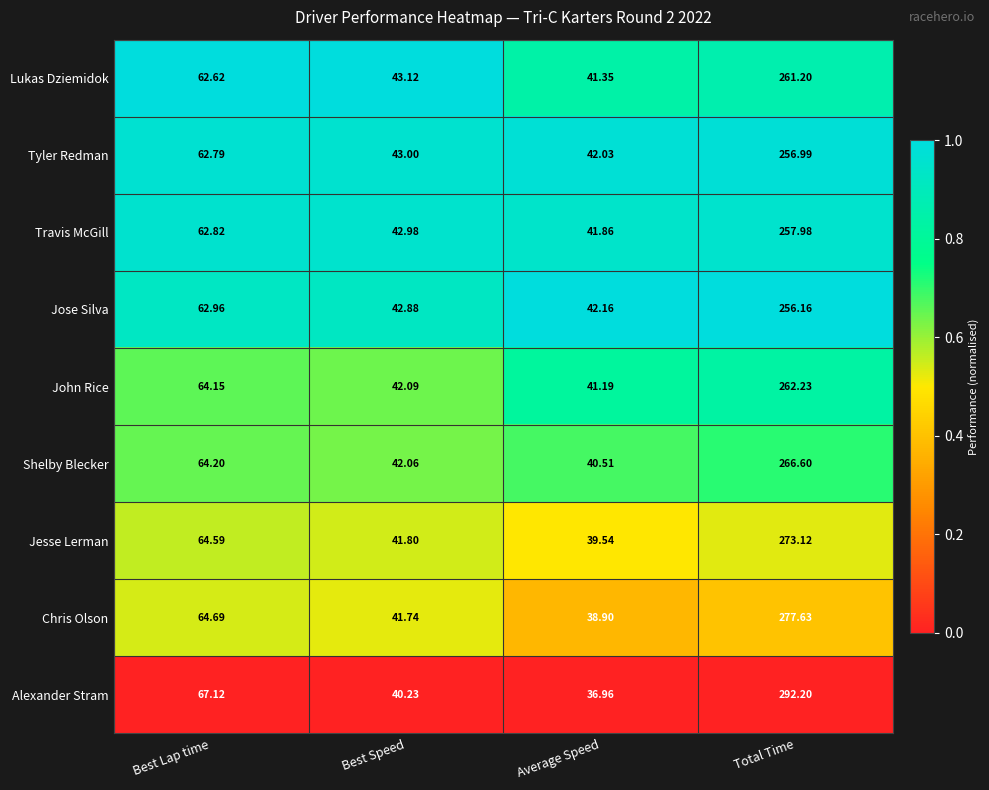

List the labels in order of Lukas Dziemidok value, smallest first.

Average Speed, Best Speed, Best Lap time, Total Time